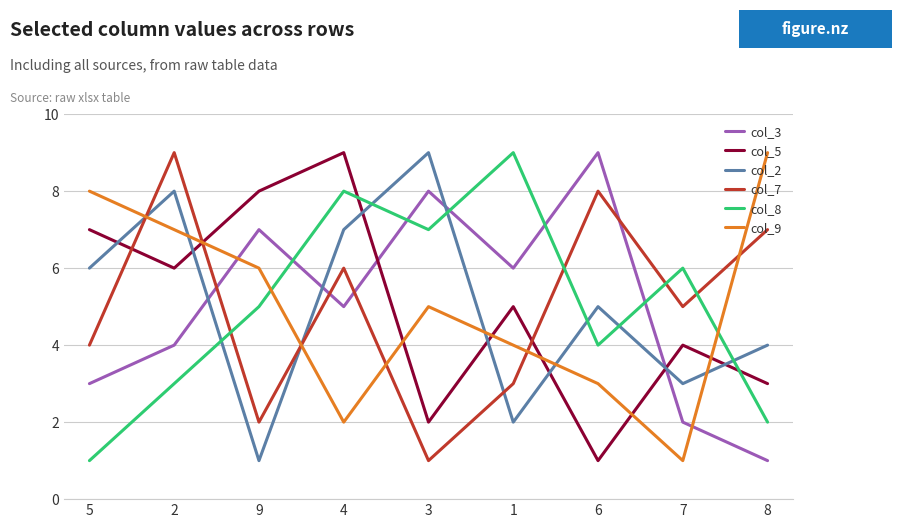

What is the minimum value shown in the chart?

1